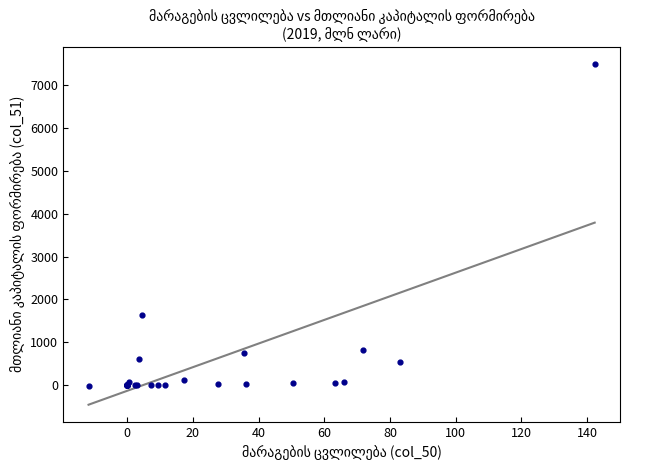

What Y value in the scatter plot is closest to 3742?

1641.1